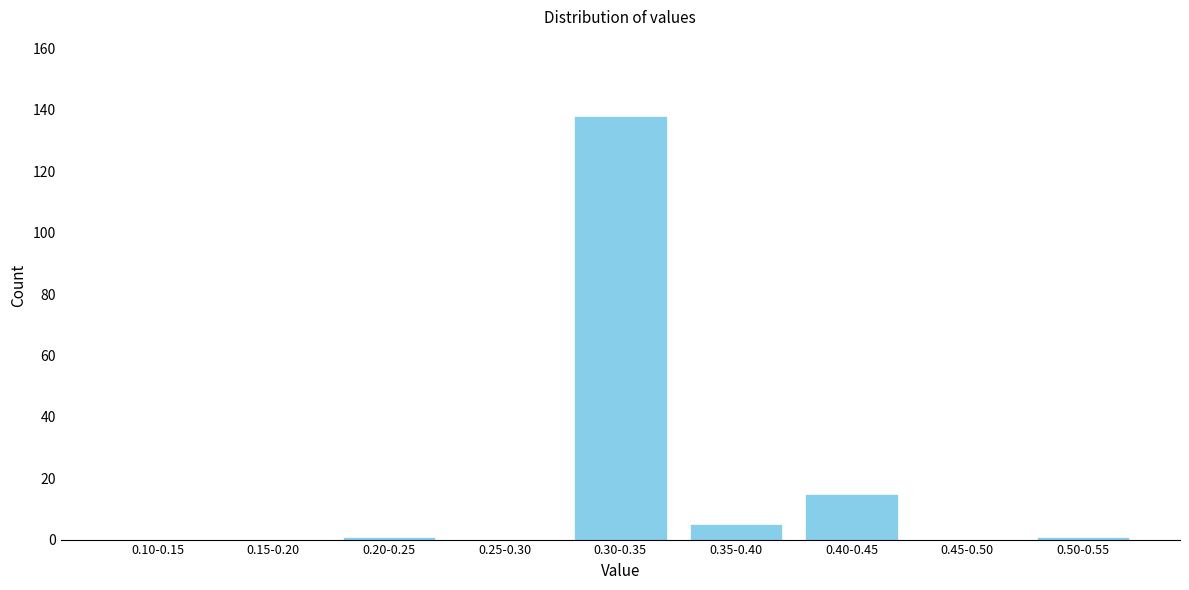

Reading right to left, what are all the values shown in this chart?

0.50-0.55=1	0.45-0.50=0	0.40-0.45=15	0.35-0.40=5	0.30-0.35=138	0.25-0.30=0	0.20-0.25=1	0.15-0.20=0	0.10-0.15=0